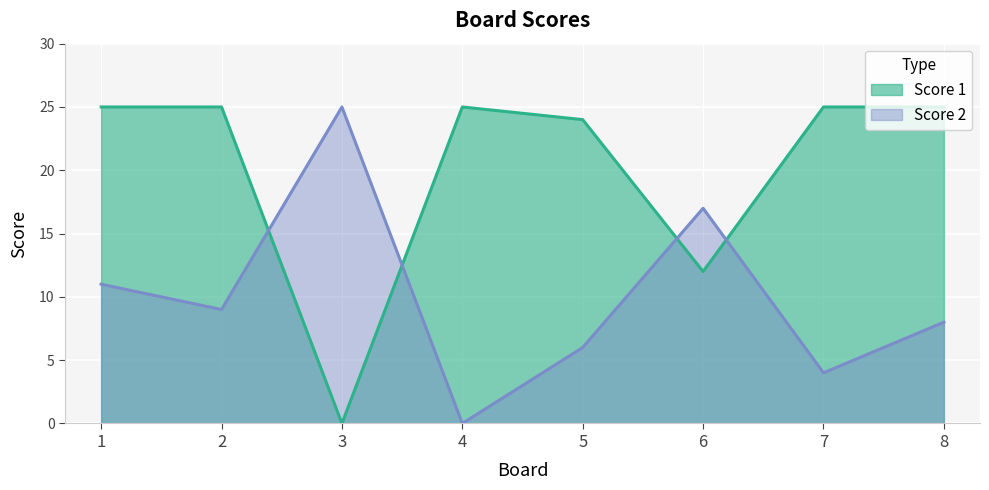

How many interior local valleys does the Score 2 series have?

3